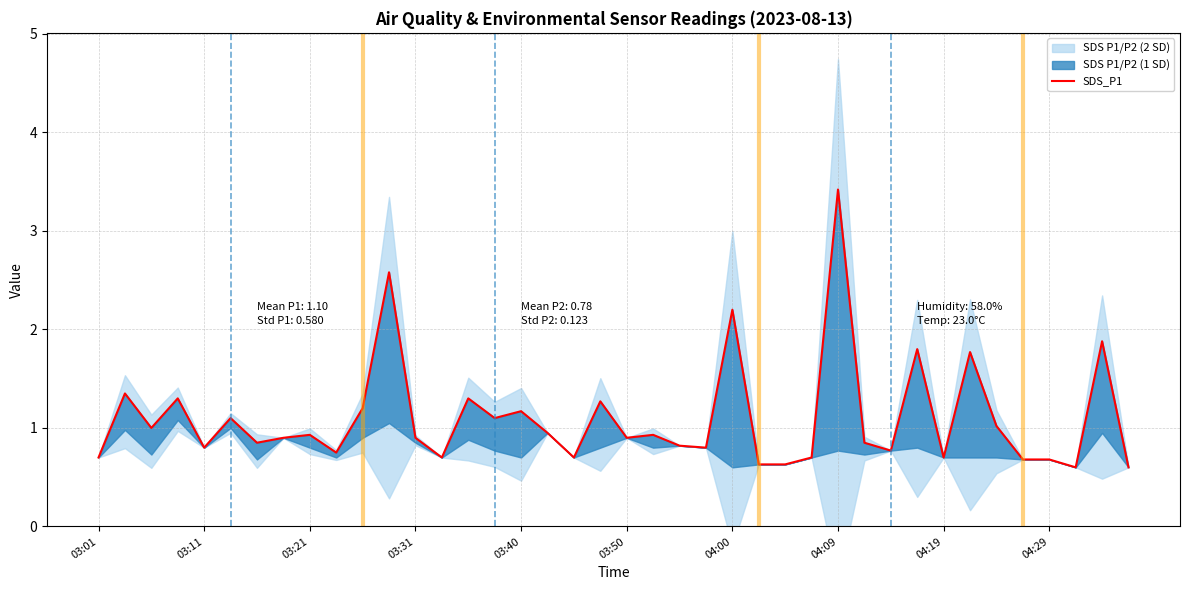

Read the value at 19.

1.3